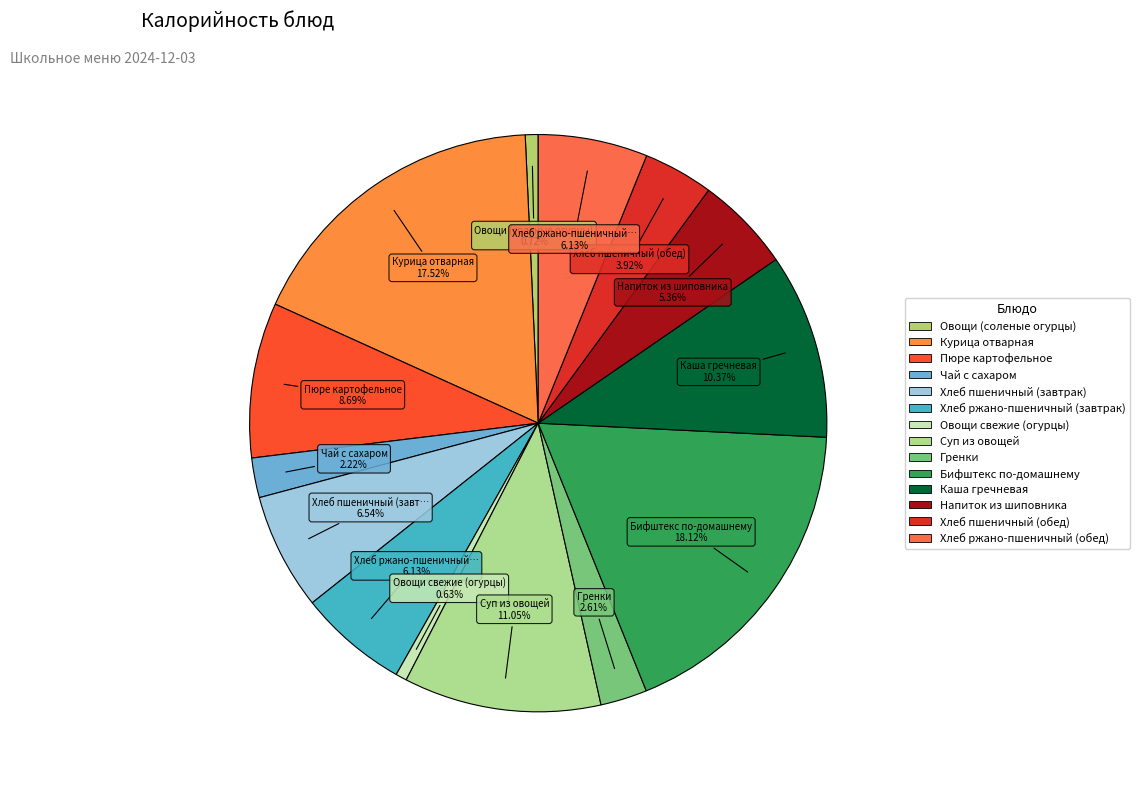

Approximately how many times larger is the value at Гренки compared to Суп из овощей?

0.2